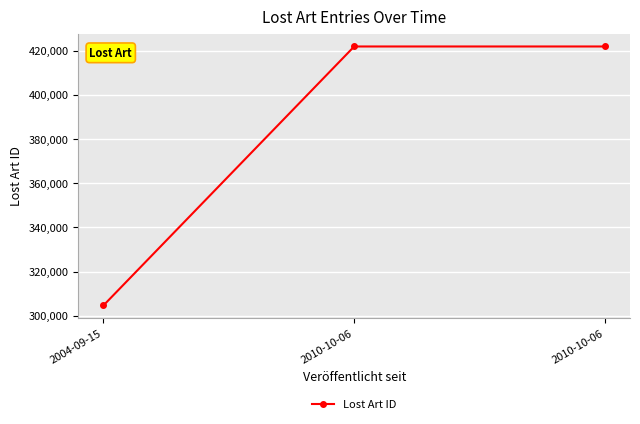

Where does the data first go above 421876?

2010-10-06